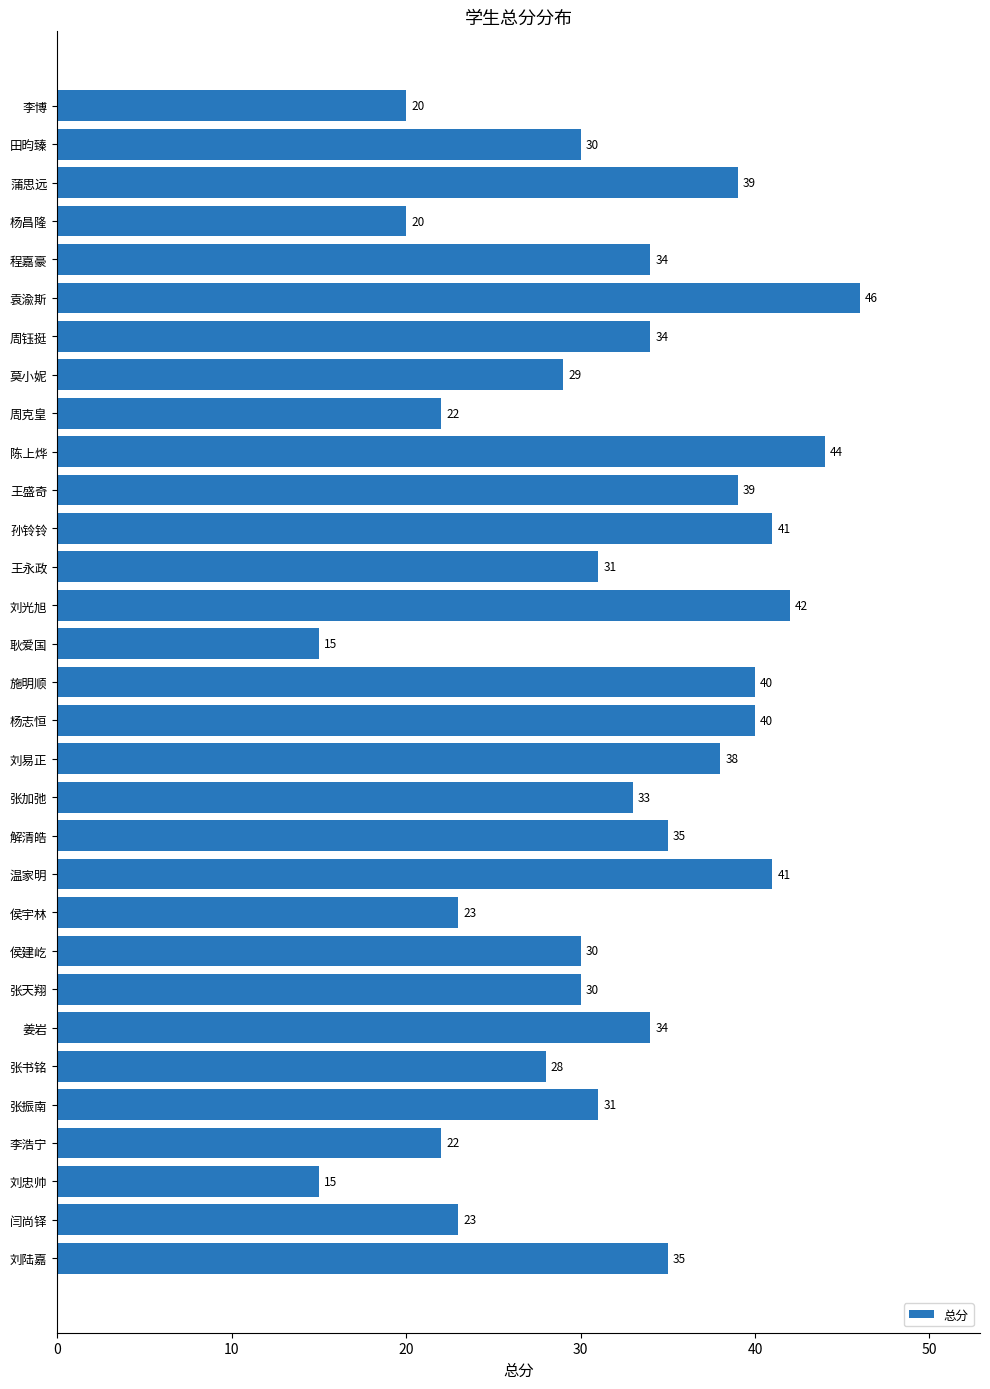

How many distinct data groups are displayed?

1